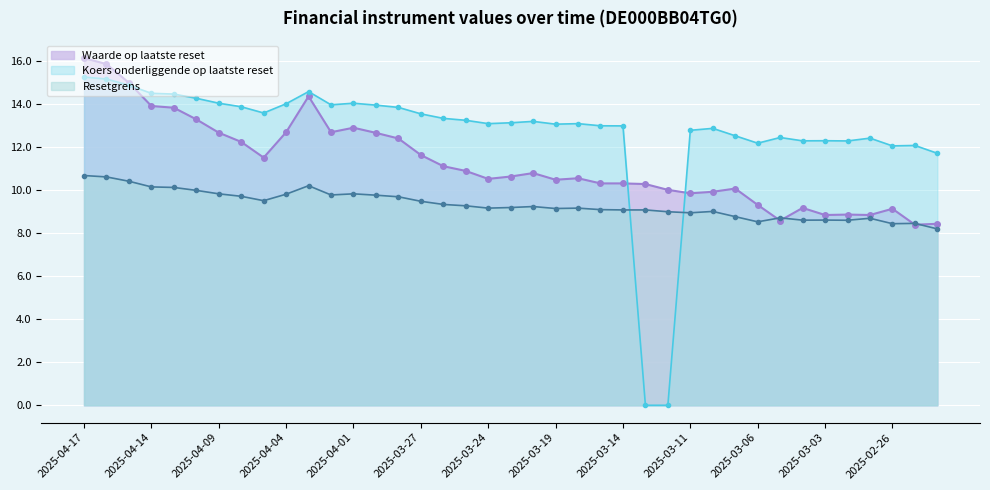

Reading right to left, what are all the values shown in this chart?

Waarde op laatste reset: 8.4	8.4	9.1	8.8	8.9	8.8	9.2	8.6	9.3	10.1	9.9	9.9	10.0	10.3	10.3	10.3	10.6	10.5	10.8	10.6	10.5	10.9	11.1	11.6	12.4	12.7	12.9	12.7	14.4	12.7	11.5	12.2	12.7	13.3	13.8	13.9	15.0	15.9	16.1
Resetgrens: 8.2	8.5	8.4	8.7	8.6	8.6	8.6	8.7	8.5	8.8	9.0	9.0	9.0	9.1	9.1	9.1	9.2	9.2	9.2	9.2	9.2	9.3	9.3	9.5	9.7	9.8	9.8	9.8	10.2	9.8	9.5	9.7	9.8	10.0	10.1	10.2	10.4	10.6	10.7
Koers onderliggende op laatste reset: 11.7	12.1	12.1	12.4	12.3	12.3	12.3	12.5	12.2	12.5	12.9	12.8	0.0	0.0	13.0	13.0	13.1	13.1	13.2	13.1	13.1	13.3	13.3	13.6	13.9	14.0	14.1	14.0	14.6	14.0	13.6	13.9	14.1	14.3	14.5	14.5	14.9	15.2	15.3